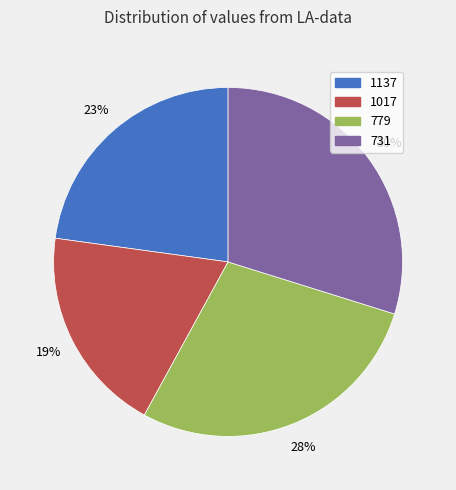

Rank the categories by value from highest to lowest.

731, 779, 1137, 1017